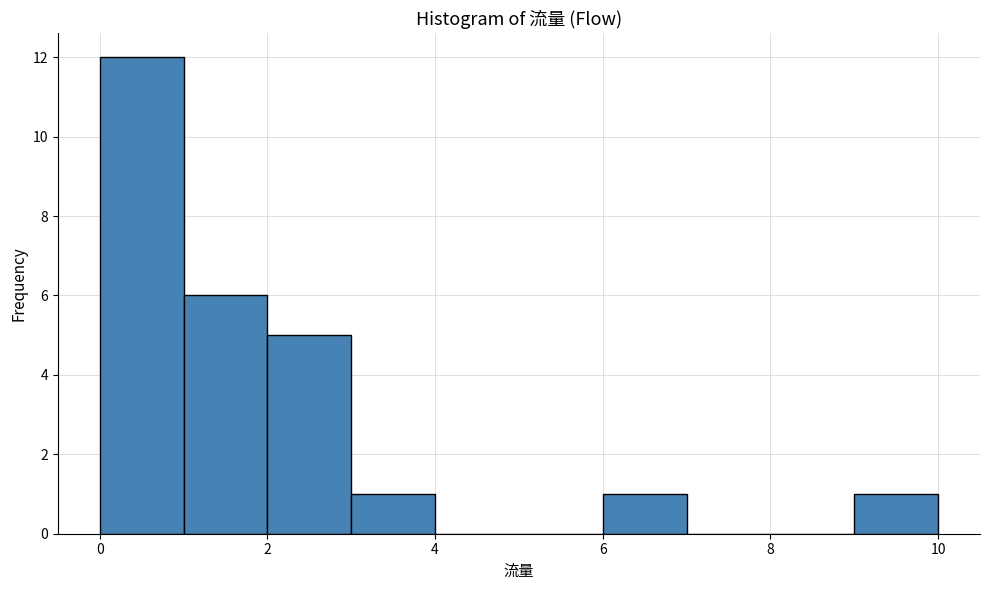

How tall is the bar that spans 3 to 4 on the x-axis? The values are not printed on the chart, so give them approximately, as read against the axis.

1